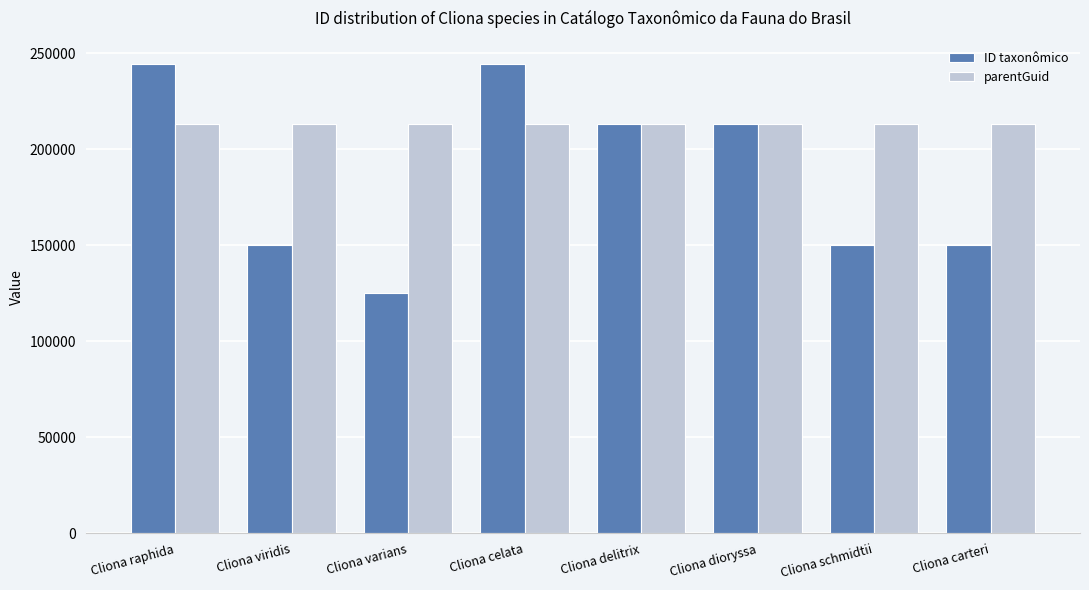

The parentGuid series shows 67201 at Cliona delitrix. True or false?

False